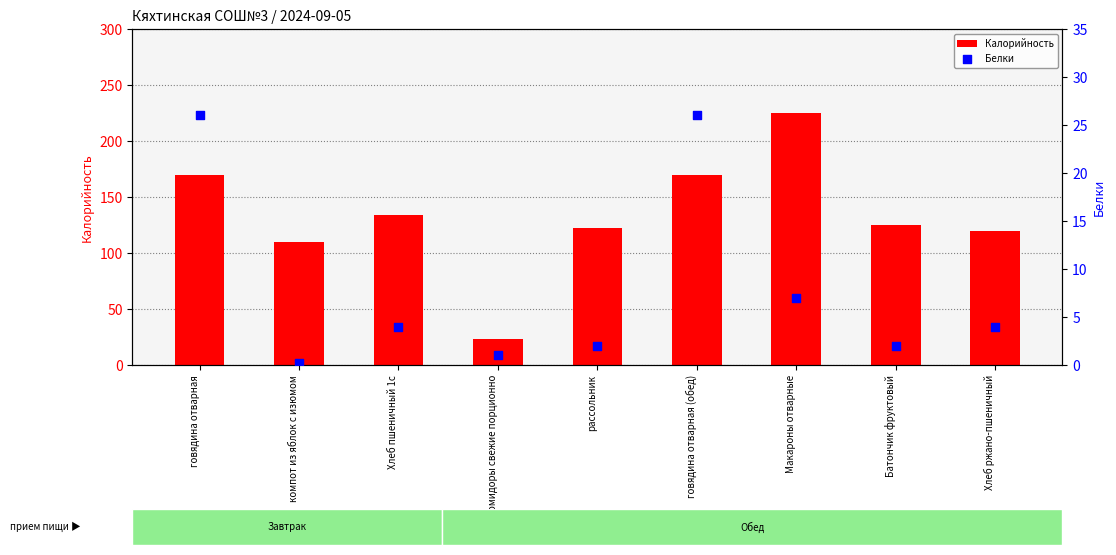

Which series reaches the maximum Y coordinate?

Калорийность